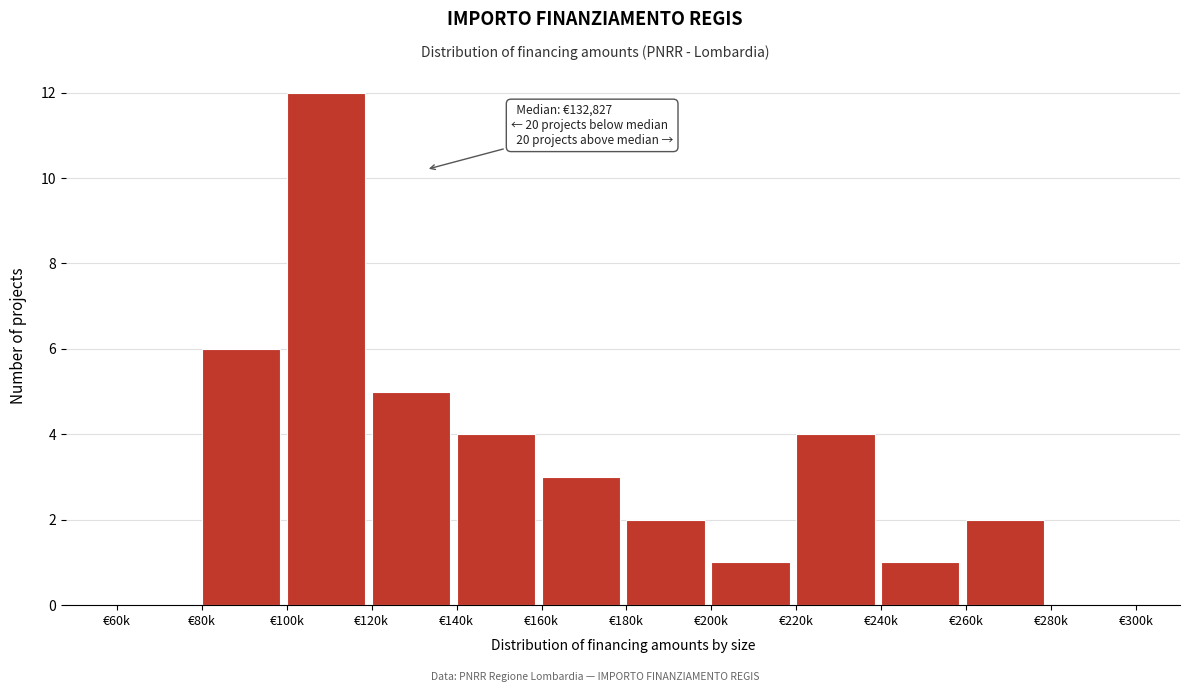

Reading right to left, transcribe all the data shown in this chart.

€280k=0	€260k=2	€240k=1	€220k=4	€200k=1	€180k=2	€160k=3	€140k=4	€120k=5	€100k=12	€80k=6	€60k=0